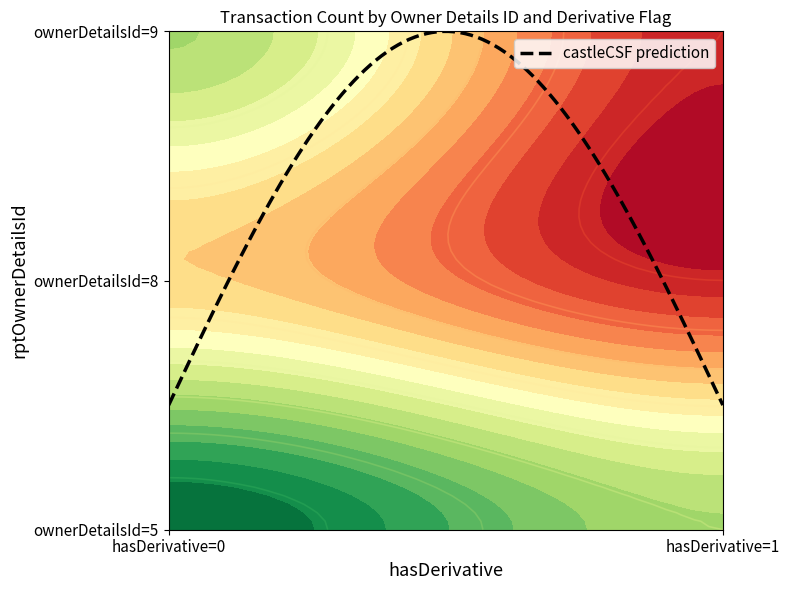

At how many categories does at least one series exceed 0?

2